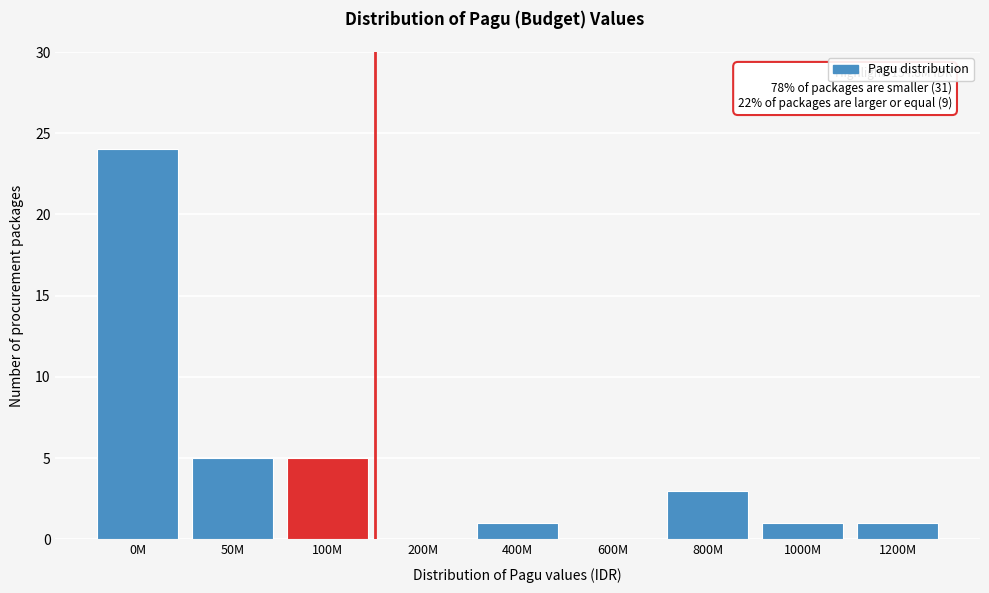

Reading left to right, extract all data points from this chart.

0M=24	50M=5	100M=5	200M=0	400M=1	600M=0	800M=3	1000M=1	1200M=1